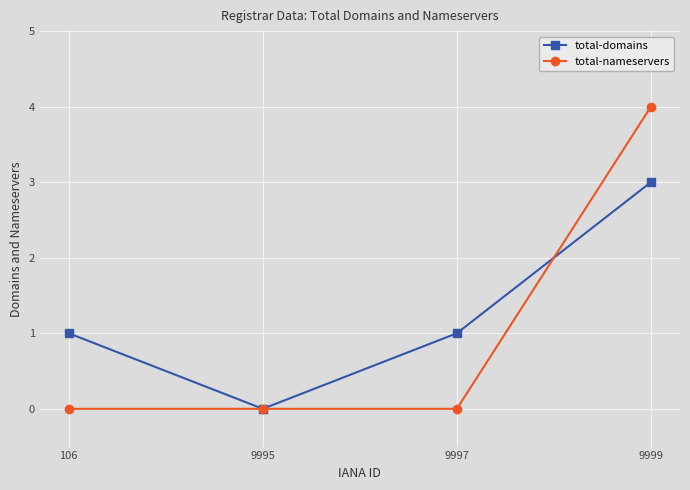

Reading left to right, what are all the values shown in this chart?

total-domains: 1	0	1	3
total-nameservers: 0	0	0	4